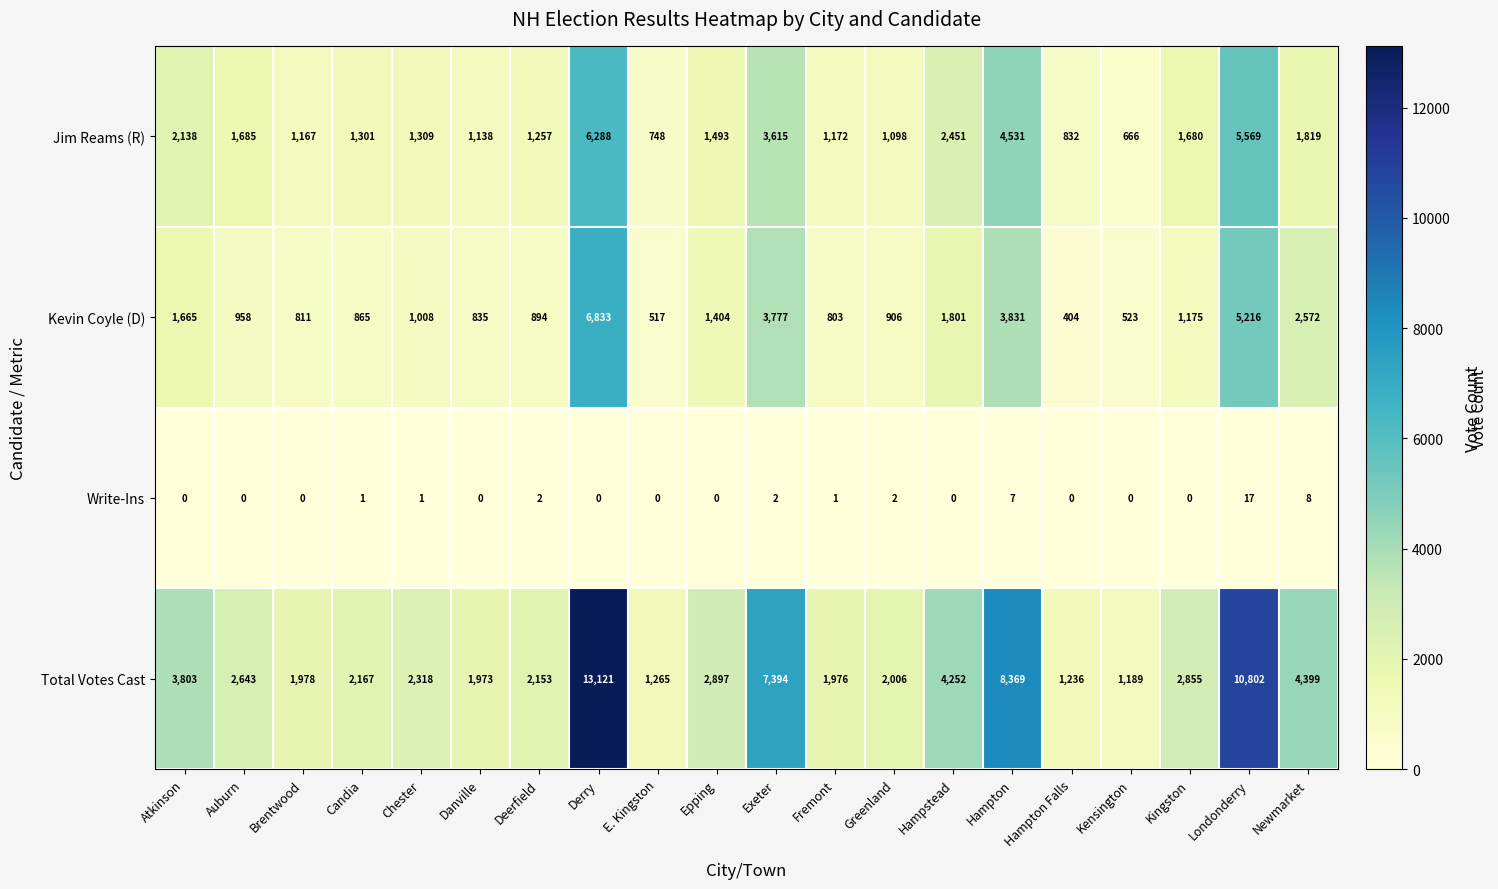

What is the total value across all series at Greenland?

4012